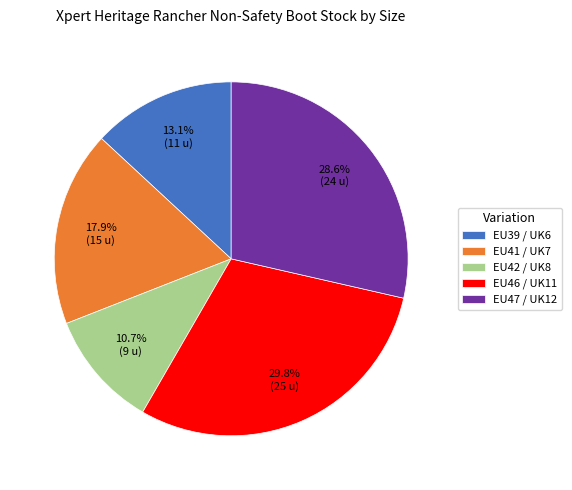

How many slices are in this pie chart?

5